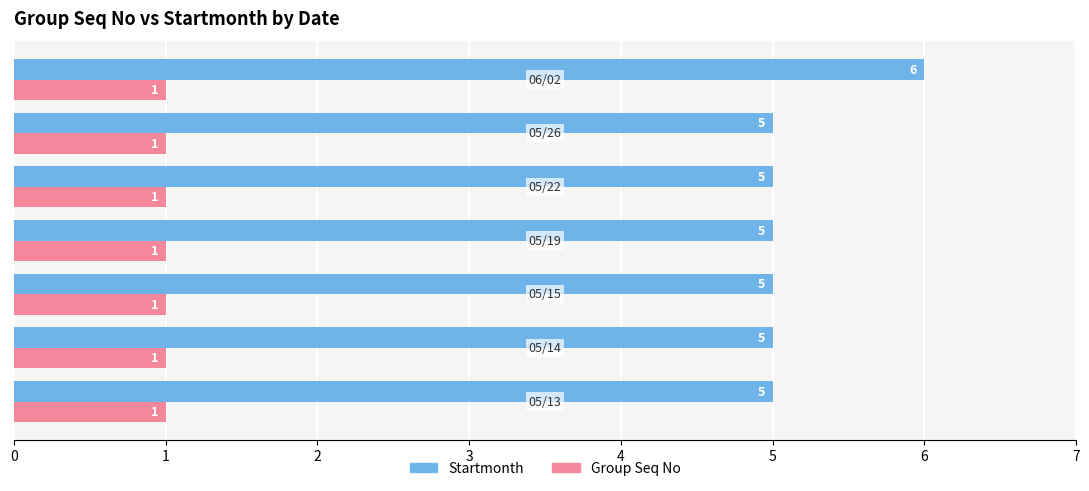

What is the difference between the maximum and minimum values in the Startmonth series?

1